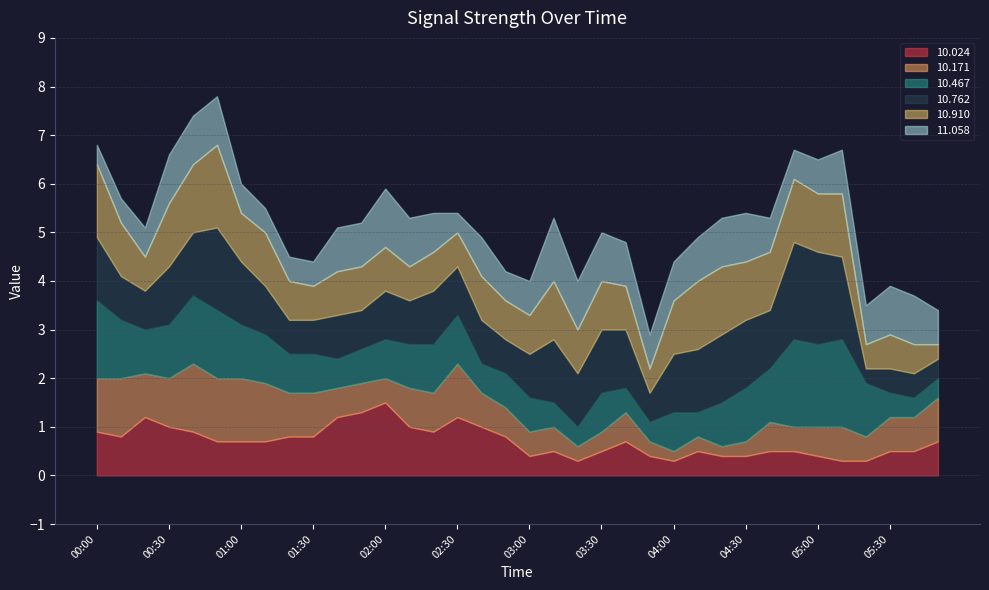

What is the value of the  10.467 point at the 32nd from the left?

1.8